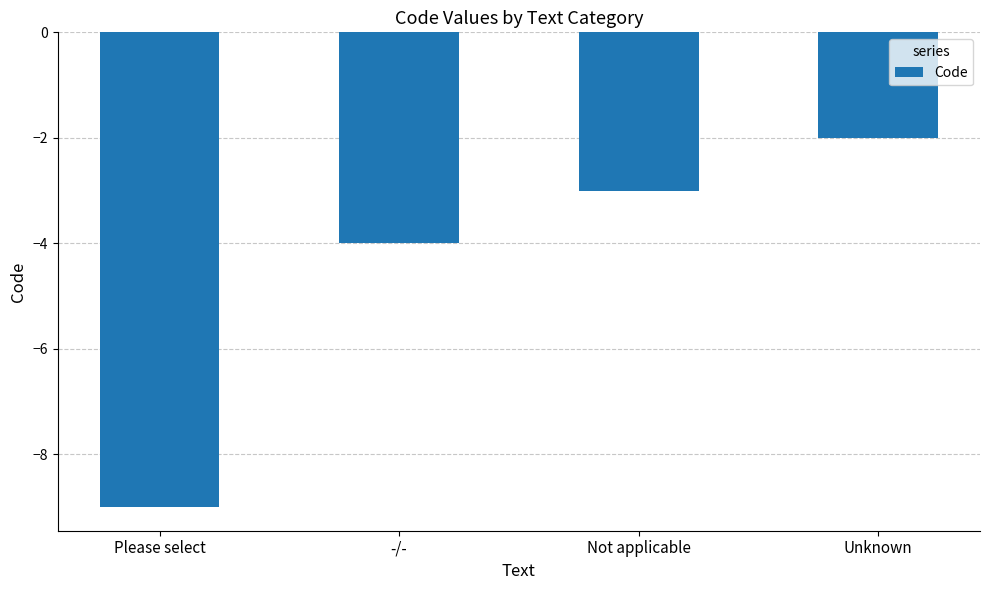

What is the sum of the values at Please select and -/-?

-13